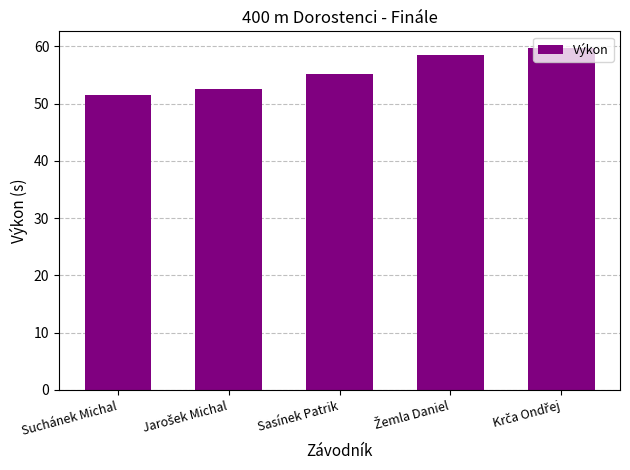

What is the change in value from Suchánek Michal to Sasínek Patrik?

+3.7